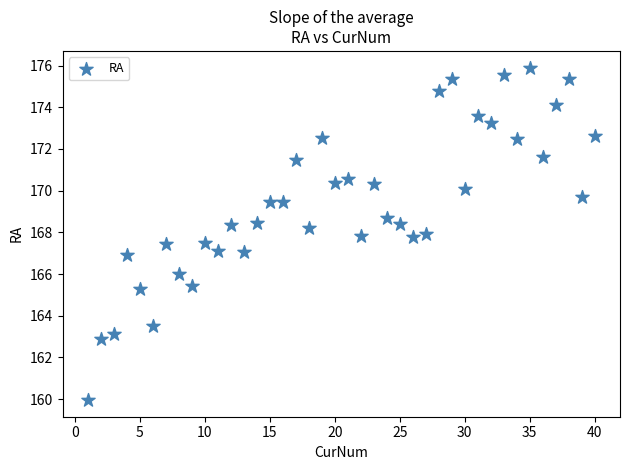

What is the range of X values (max minus min)?

39.0